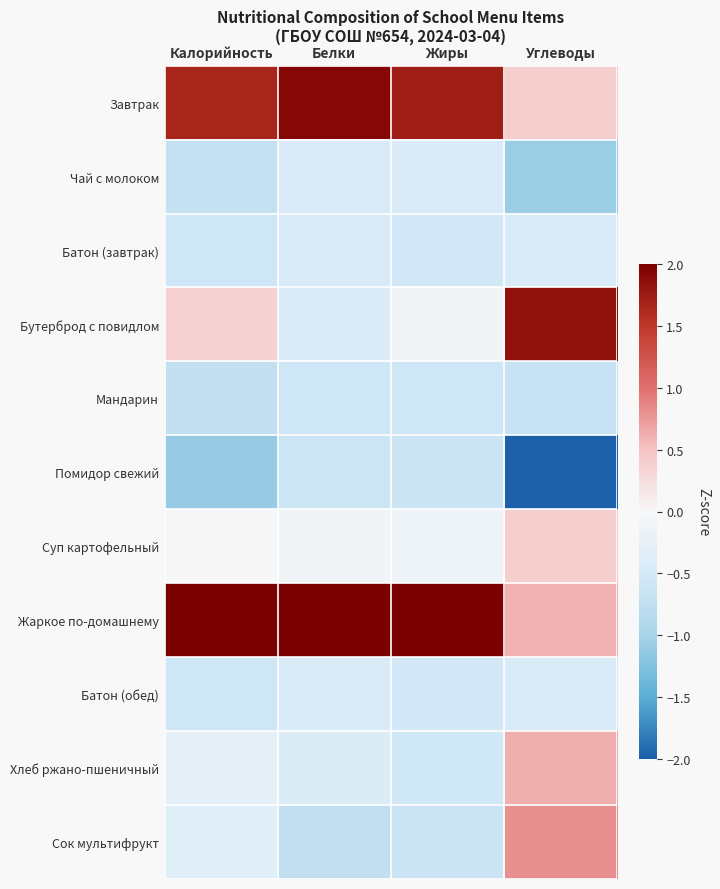

What is the greatest value displayed?

2.4